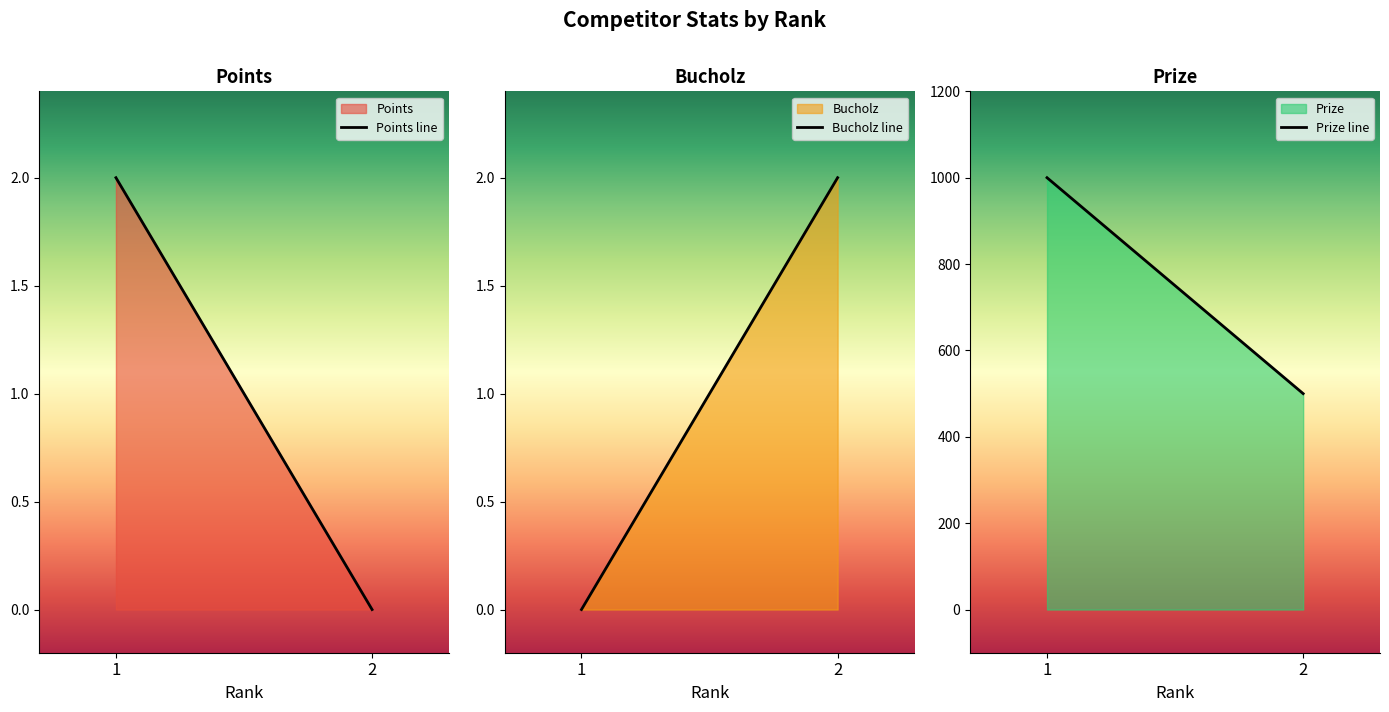

Is it true that Prize equals 658 at 2?

False